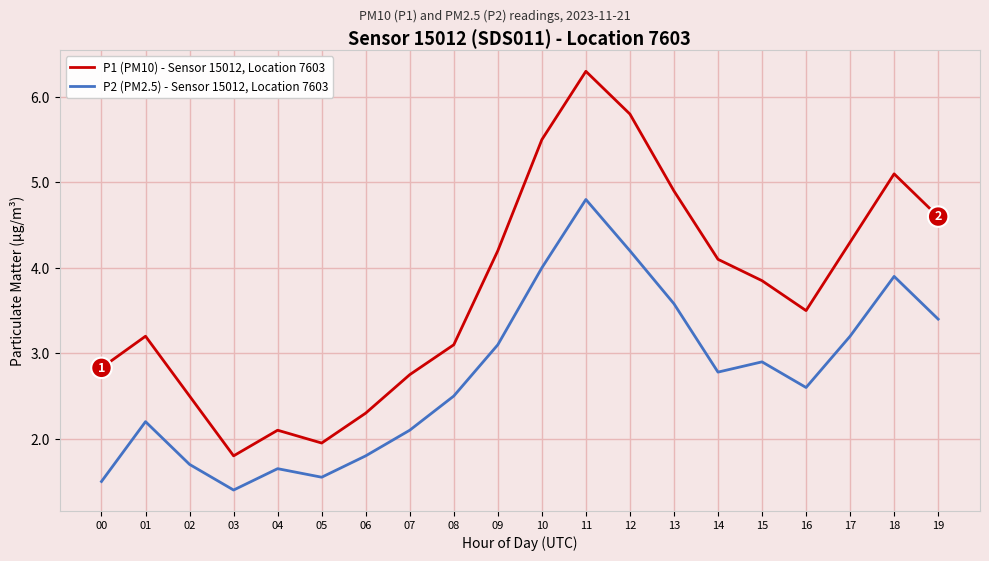

Which label corresponds to the smallest value in the chart?

03